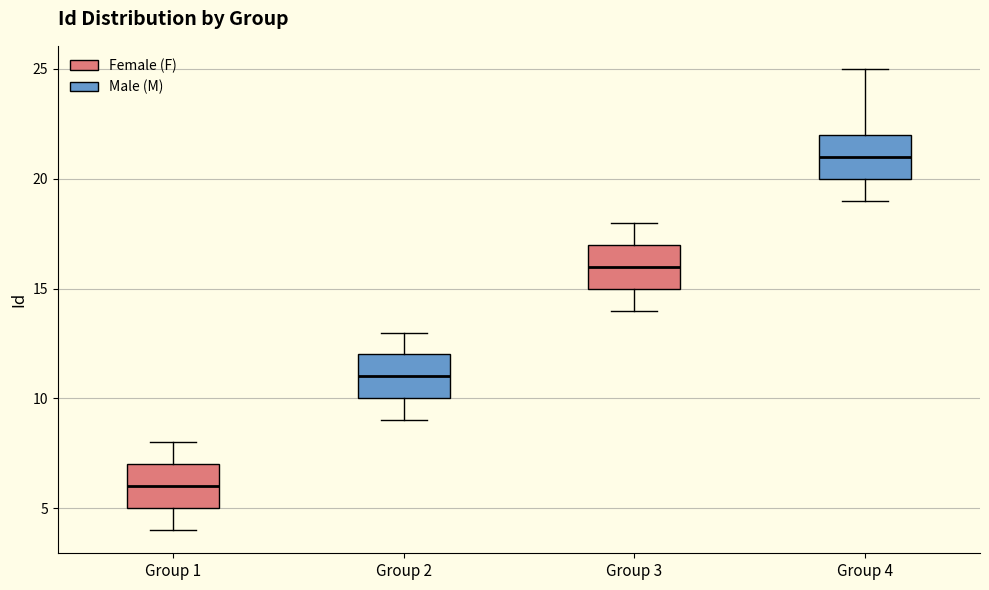

Where is the lower edge of the box for Group 4 on the y-axis? The values are not printed on the chart, so give them approximately, as read against the axis.

20